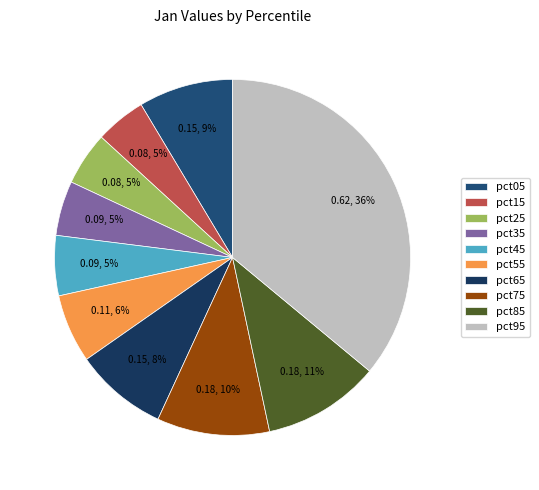

To the nearest percent, what is the average slice percentage?

10%